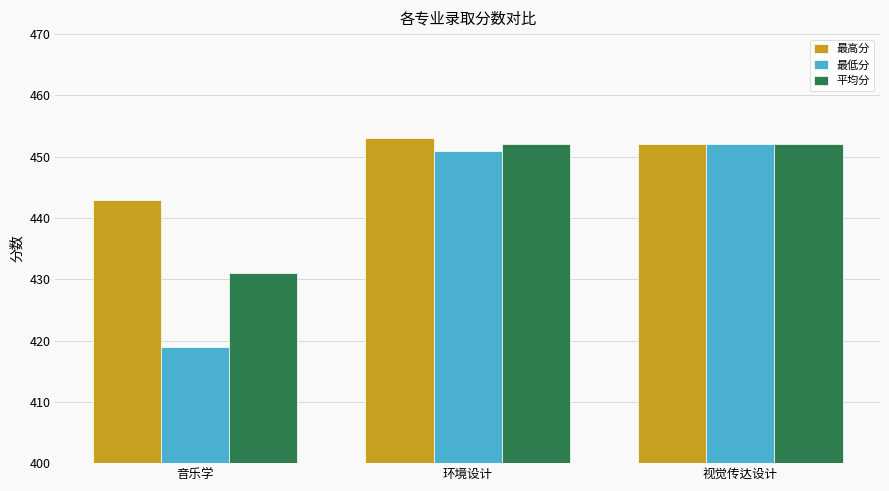

What is the difference between the maximum and minimum values in the 平均分 series?

21